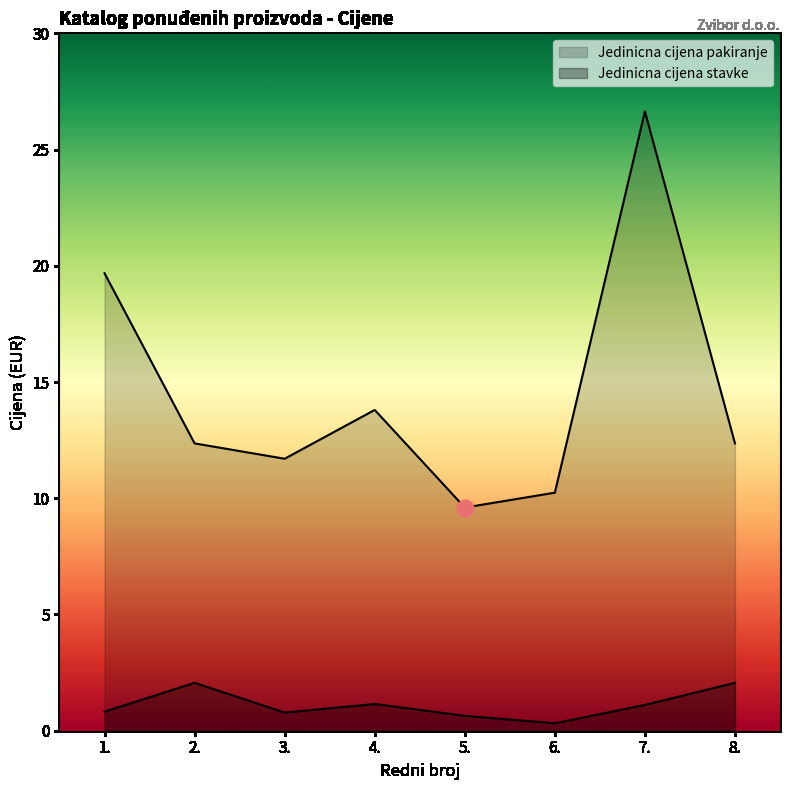

The value of Jedinicna cijena stavke at 1. is 1.5. True or false?

False